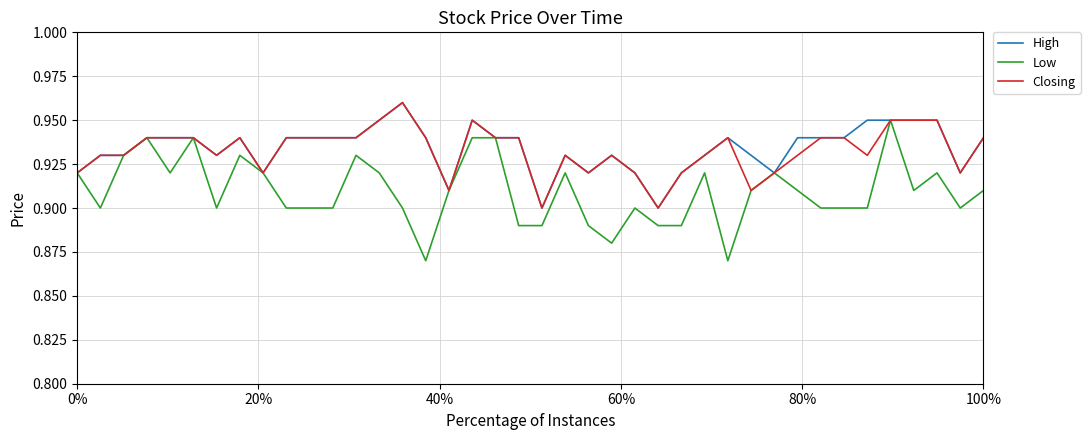

True or false: Closing has more than 2 interior local peaks.

True